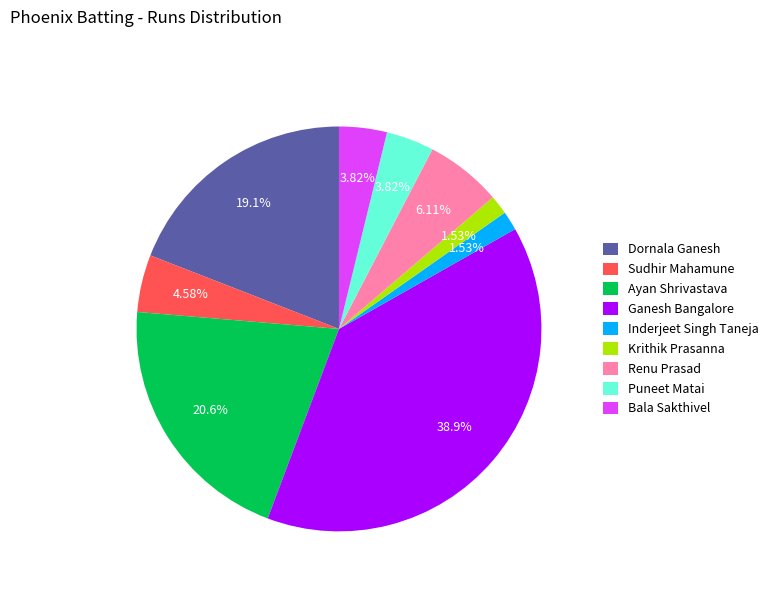

Which slice is the largest?

Ganesh Bangalore